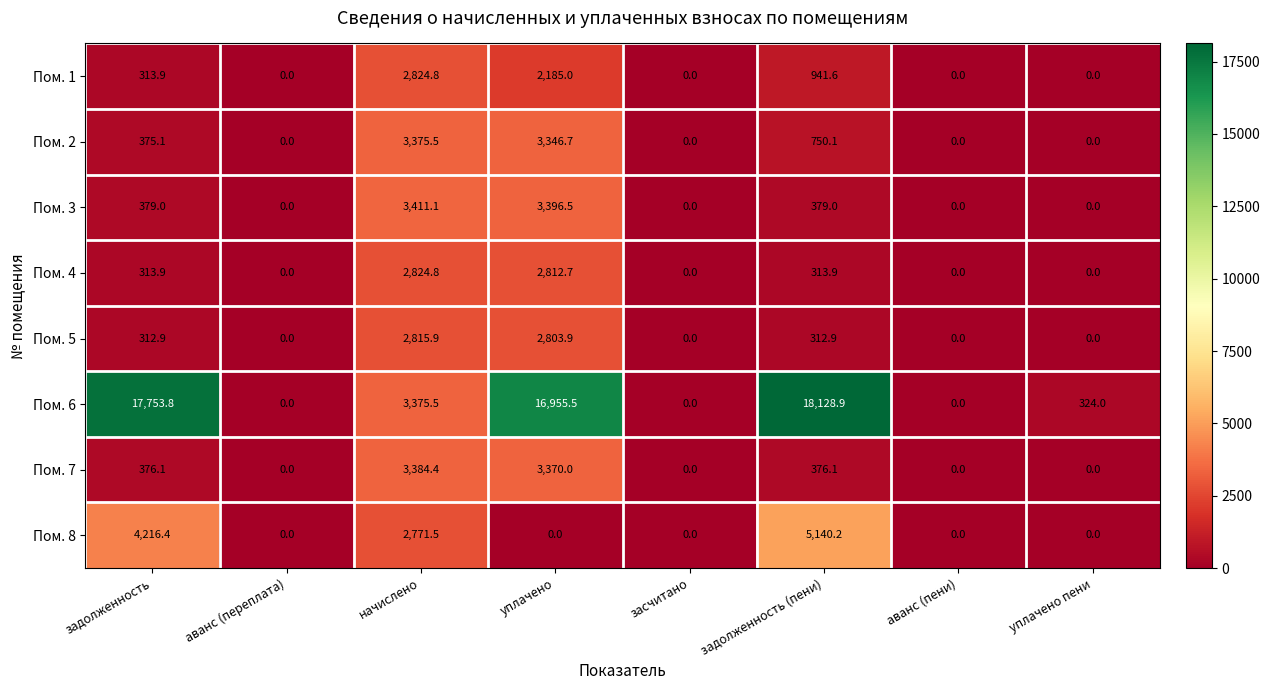

The Пом. 3 series shows 379.0 at задолженность. True or false?

True